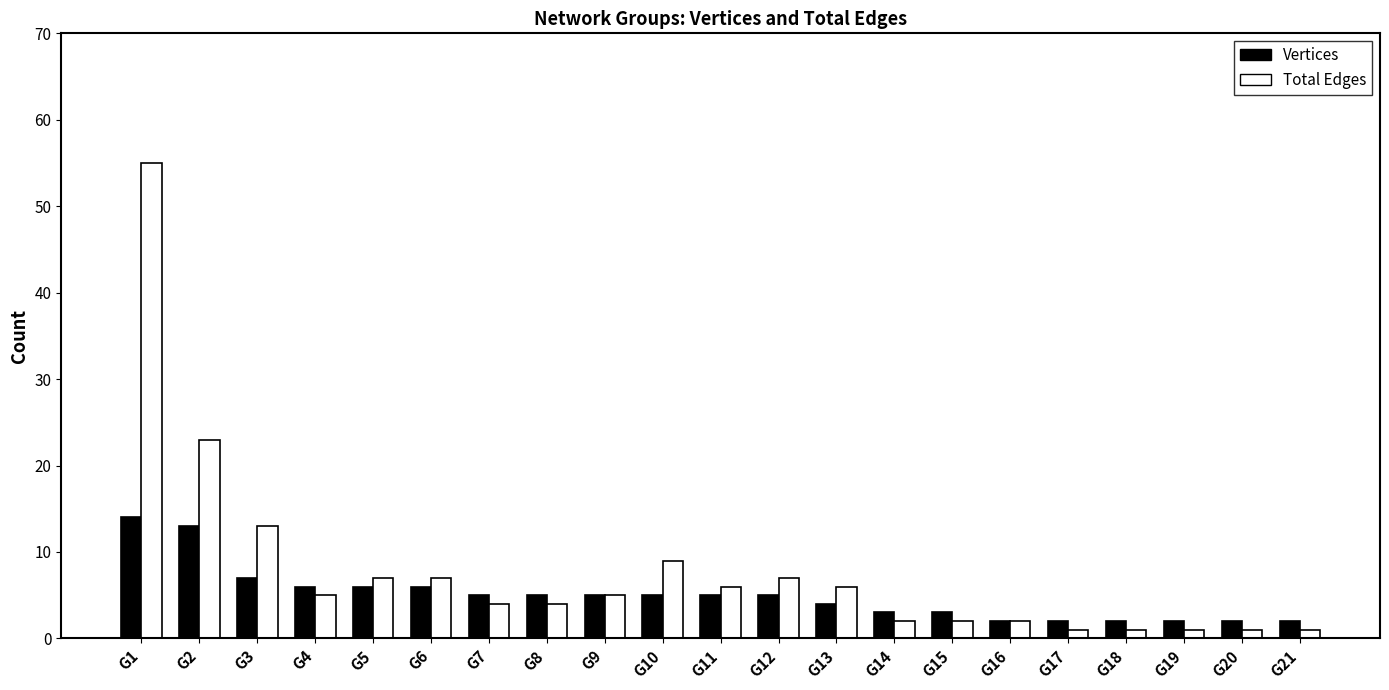

How many distinct data groups are displayed?

2